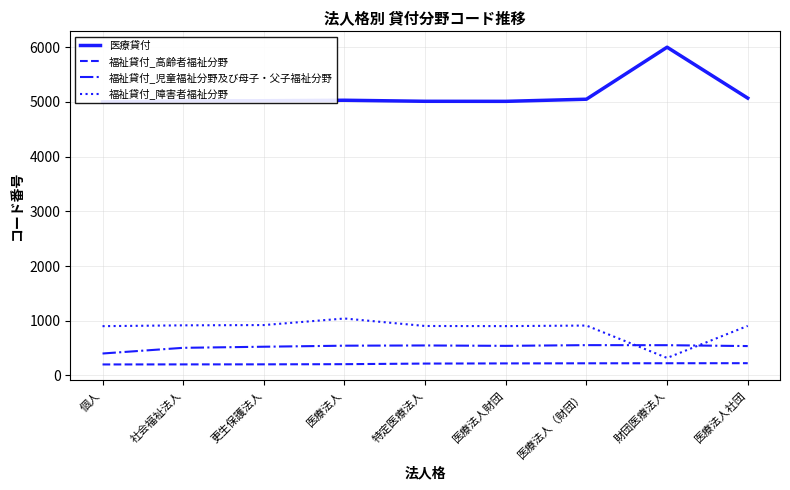

What is the value of the 福祉貸付_児童福祉分野及び母子・父子福祉分野 point at the 8th from the left?

553